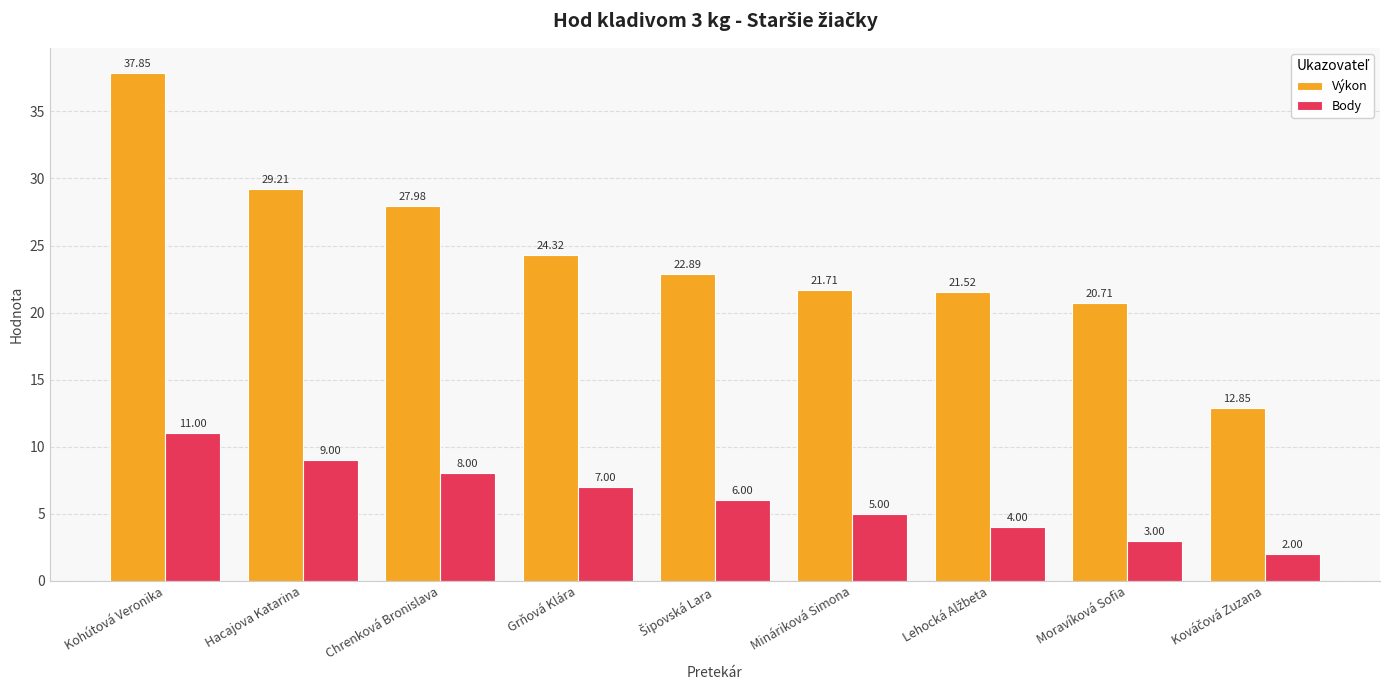

Which series changed the most between Kohútová Veronika and Grňová Klára?

Výkon